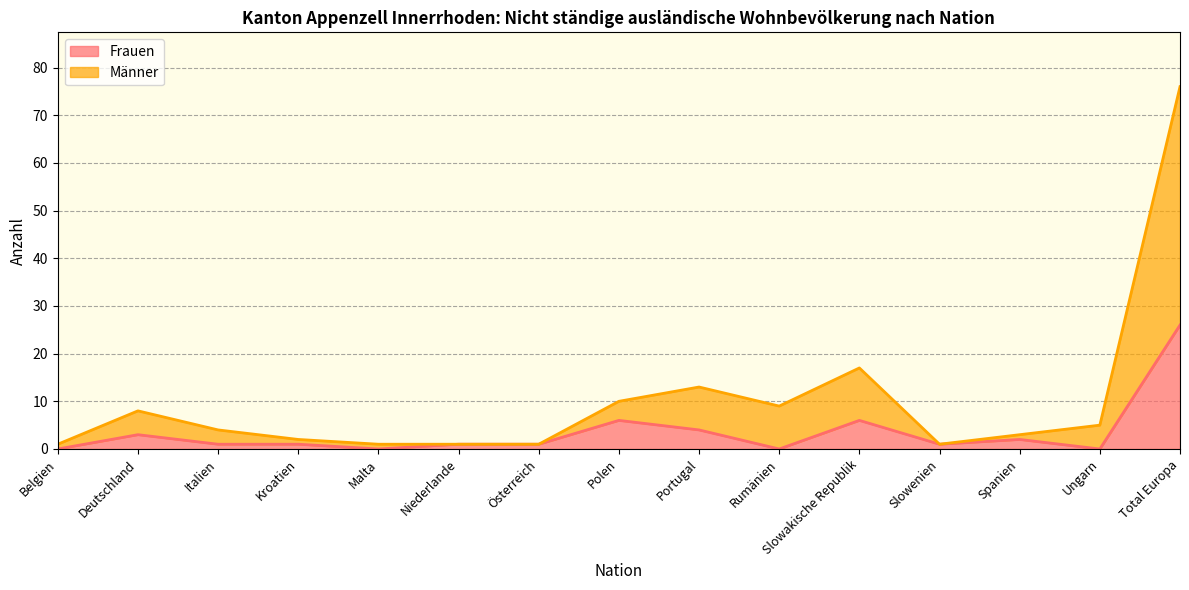

What is the difference between the maximum and minimum values in the Männer series?

75